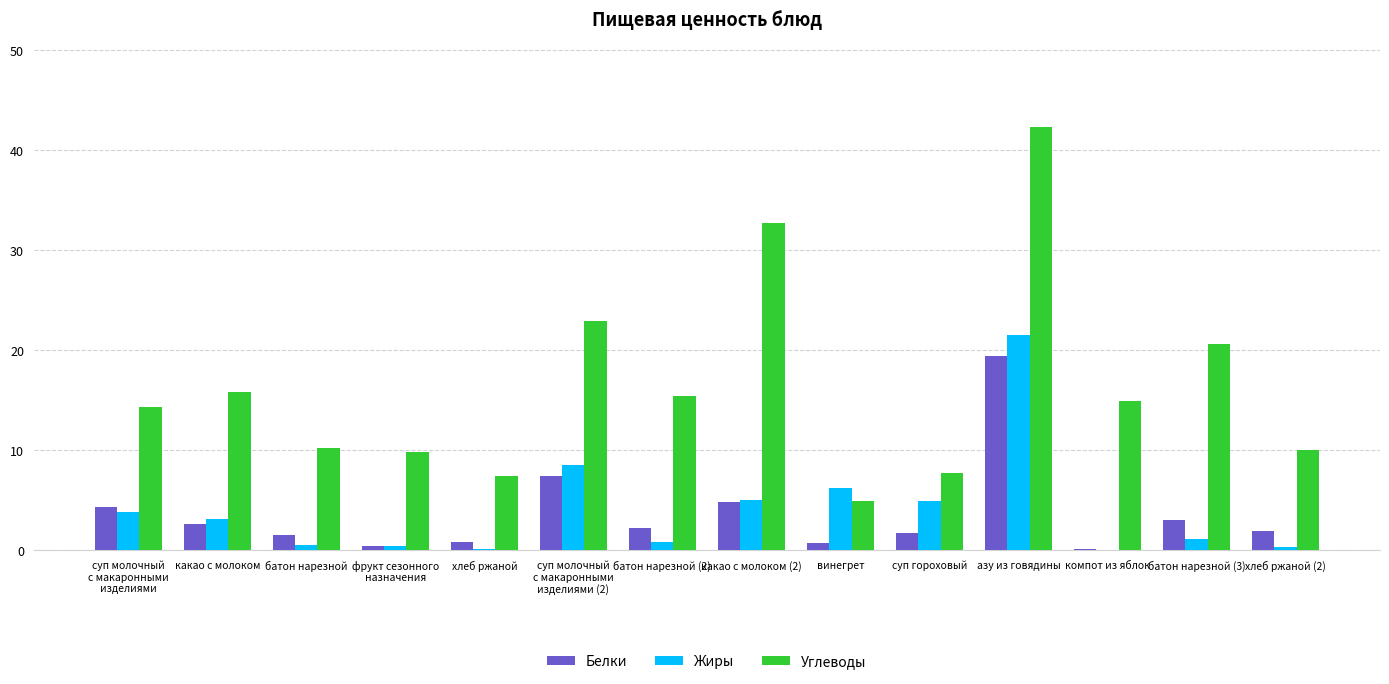

Where is Жиры nearest to the value 10?

суп молочный
с макаронными
изделиями (2)